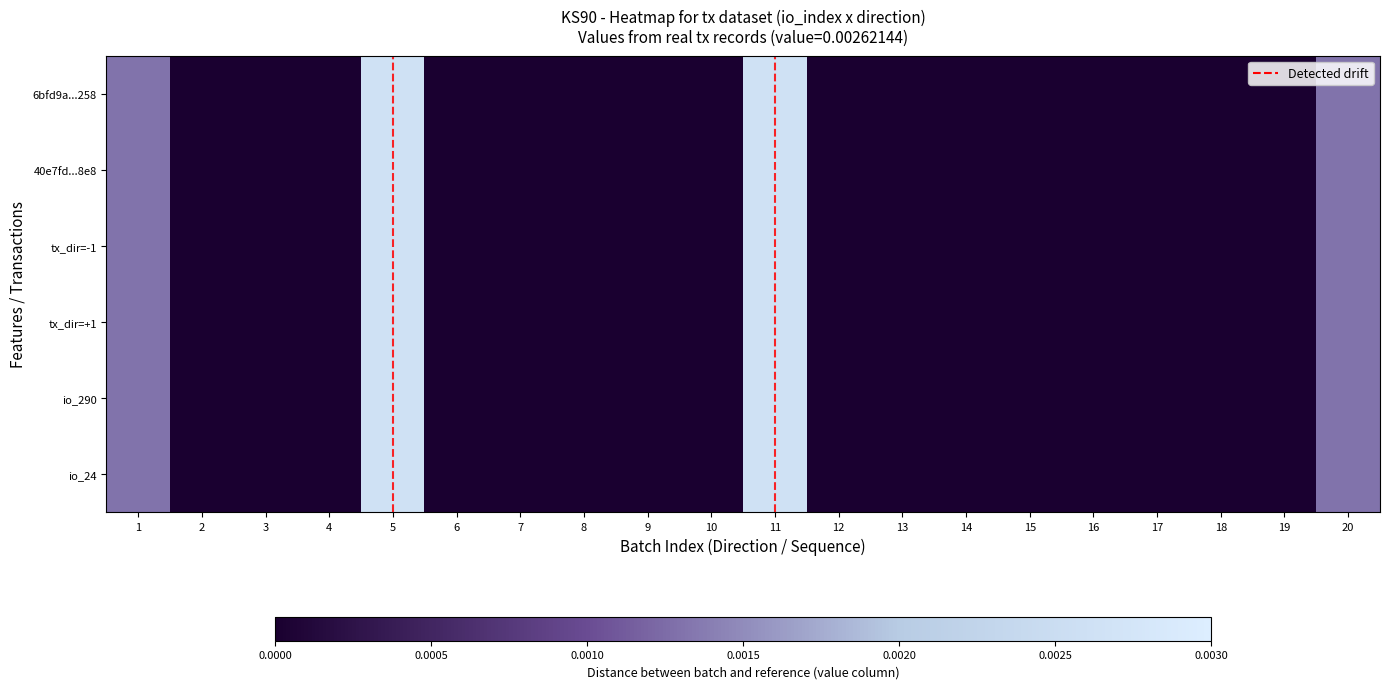

Reading left to right, transcribe all the data shown in this chart.

6bfd9a...258: 1=0.0	2=0.0	3=0.0	4=0.0	5=0.0	6=0.0	7=0.0	8=0.0	9=0.0	10=0.0	11=0.0	12=0.0	13=0.0	14=0.0	15=0.0	16=0.0	17=0.0	18=0.0	19=0.0	20=0.0
40e7fd...8e8: 1=0.0	2=0.0	3=0.0	4=0.0	5=0.0	6=0.0	7=0.0	8=0.0	9=0.0	10=0.0	11=0.0	12=0.0	13=0.0	14=0.0	15=0.0	16=0.0	17=0.0	18=0.0	19=0.0	20=0.0
tx_dir=-1: 1=0.0	2=0.0	3=0.0	4=0.0	5=0.0	6=0.0	7=0.0	8=0.0	9=0.0	10=0.0	11=0.0	12=0.0	13=0.0	14=0.0	15=0.0	16=0.0	17=0.0	18=0.0	19=0.0	20=0.0
tx_dir=+1: 1=0.0	2=0.0	3=0.0	4=0.0	5=0.0	6=0.0	7=0.0	8=0.0	9=0.0	10=0.0	11=0.0	12=0.0	13=0.0	14=0.0	15=0.0	16=0.0	17=0.0	18=0.0	19=0.0	20=0.0
io_290: 1=0.0	2=0.0	3=0.0	4=0.0	5=0.0	6=0.0	7=0.0	8=0.0	9=0.0	10=0.0	11=0.0	12=0.0	13=0.0	14=0.0	15=0.0	16=0.0	17=0.0	18=0.0	19=0.0	20=0.0
io_24: 1=0.0	2=0.0	3=0.0	4=0.0	5=0.0	6=0.0	7=0.0	8=0.0	9=0.0	10=0.0	11=0.0	12=0.0	13=0.0	14=0.0	15=0.0	16=0.0	17=0.0	18=0.0	19=0.0	20=0.0